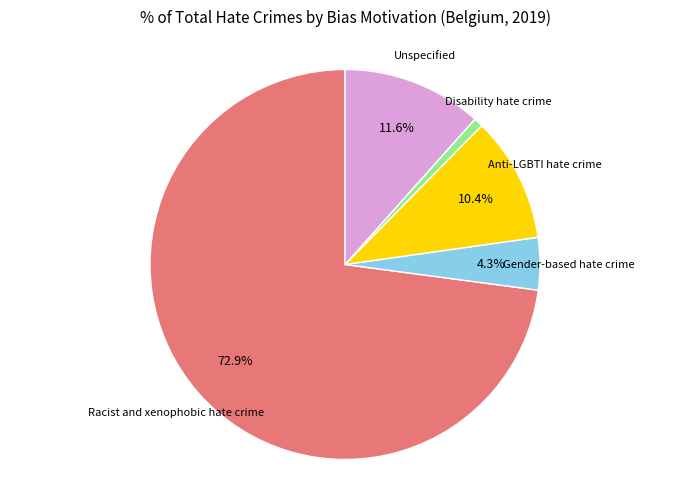

Which has a higher value, Disability hate crime or Unspecified?

Unspecified